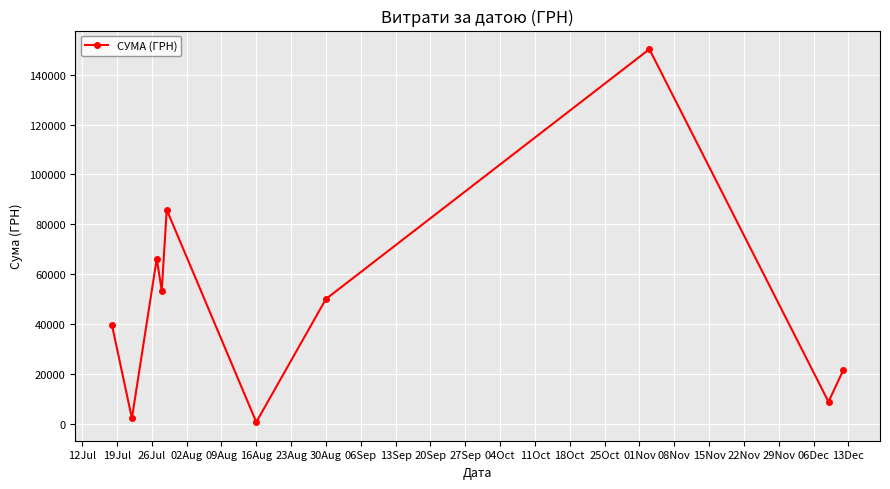

How many points are lower than both their immediate neighbors (excluding endpoints)?

4